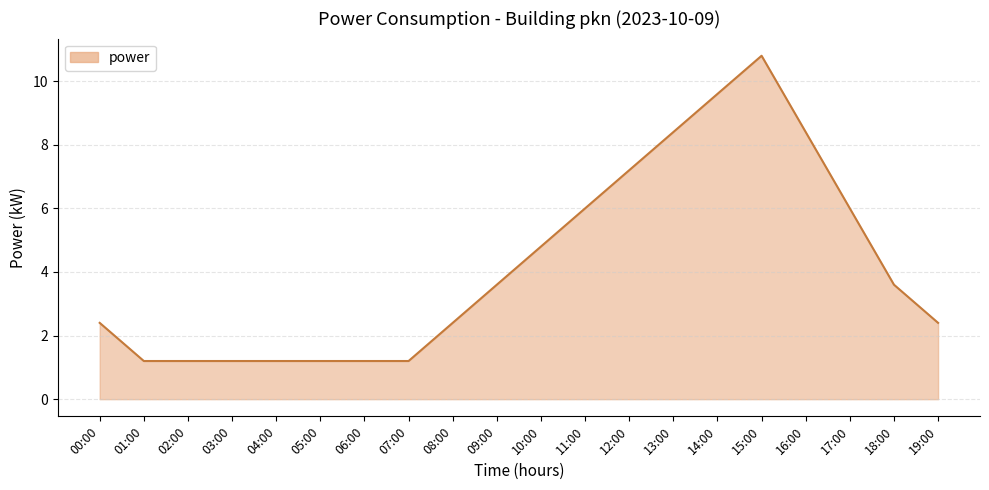

The value at 11:00 is 14.1. True or false?

False